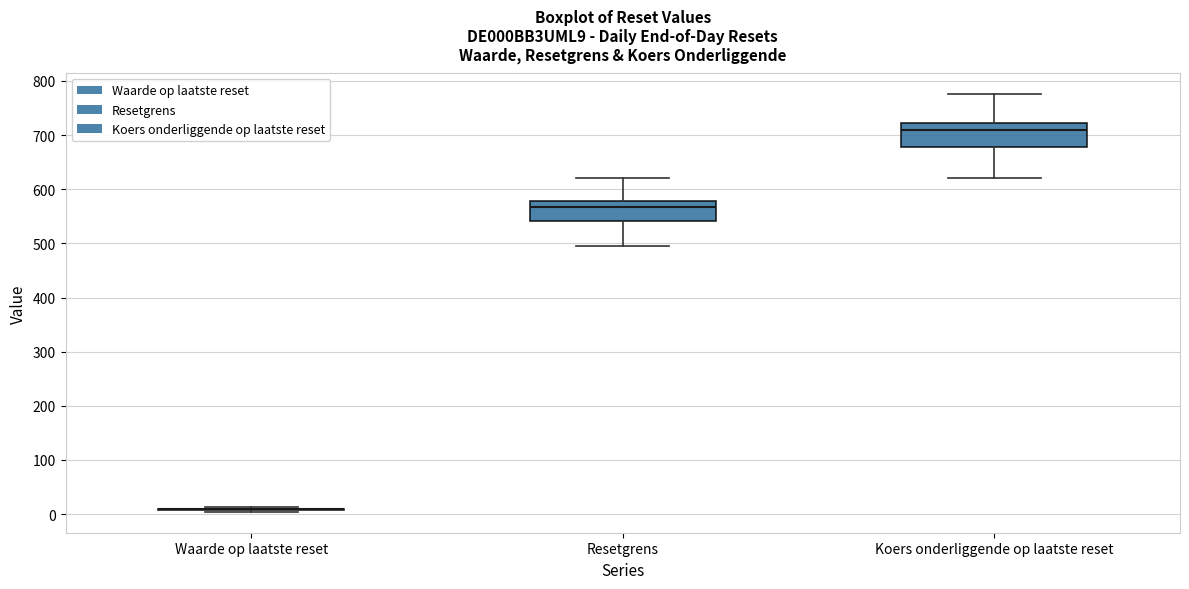

Reading left to right, transcribe this box plot: for each box, give where its median line is, the range the box spans, and where its two whiskers end, as read against the y-axis. The values are not printed on the chart, so give them approximately, as read against the axis.

Waarde op laatste reset: box collapsed to a line at 10, whiskers 0 to 10
Resetgrens: median 570, box 540 to 580, whiskers 500 to 620
Koers onderliggende op laatste reset: median 710, box 680 to 720, whiskers 620 to 780